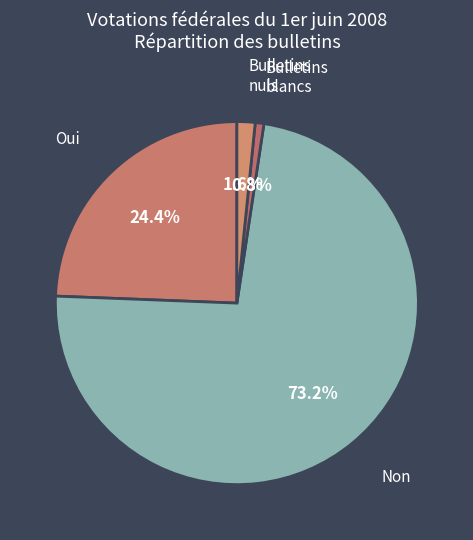

The Bulletins blancs slice represents 1% of the pie. True or false?

True